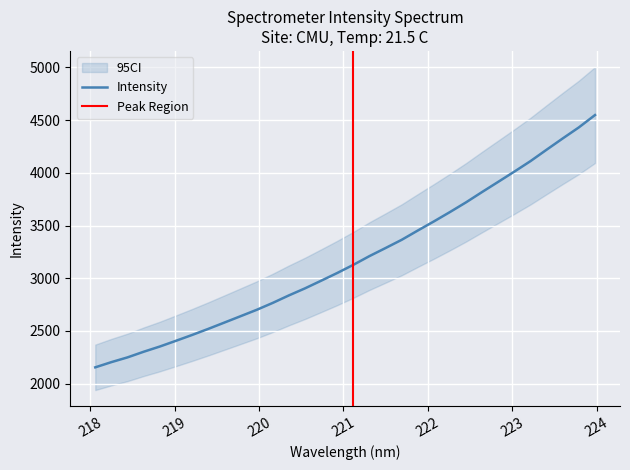

At which category does the chart reach its peak across all series?

223.9802